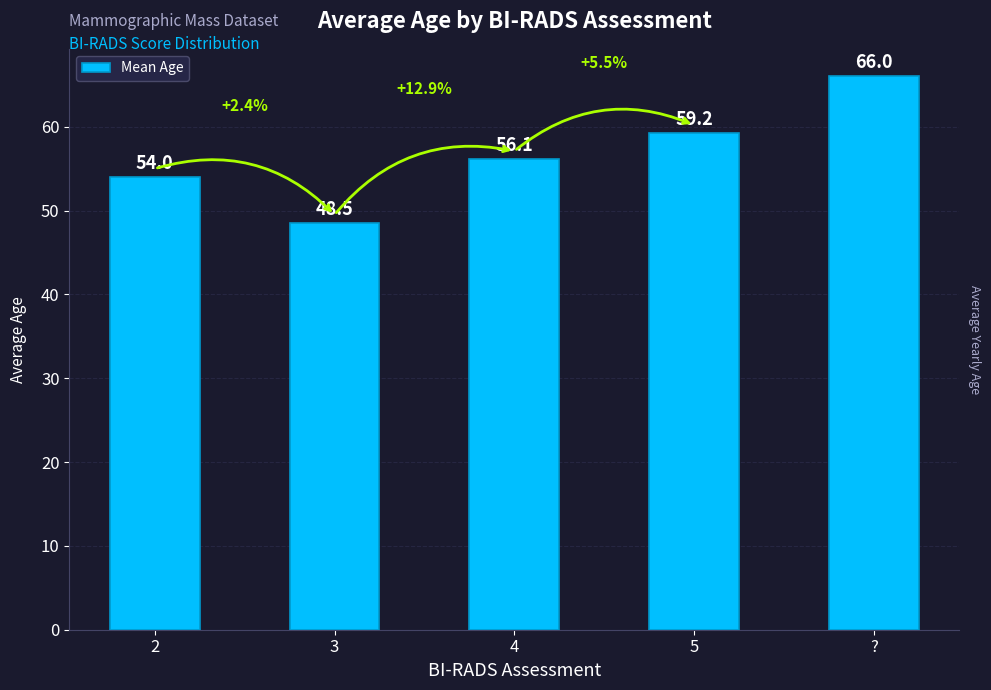

What is the difference between the maximum and second lowest values?

12.0